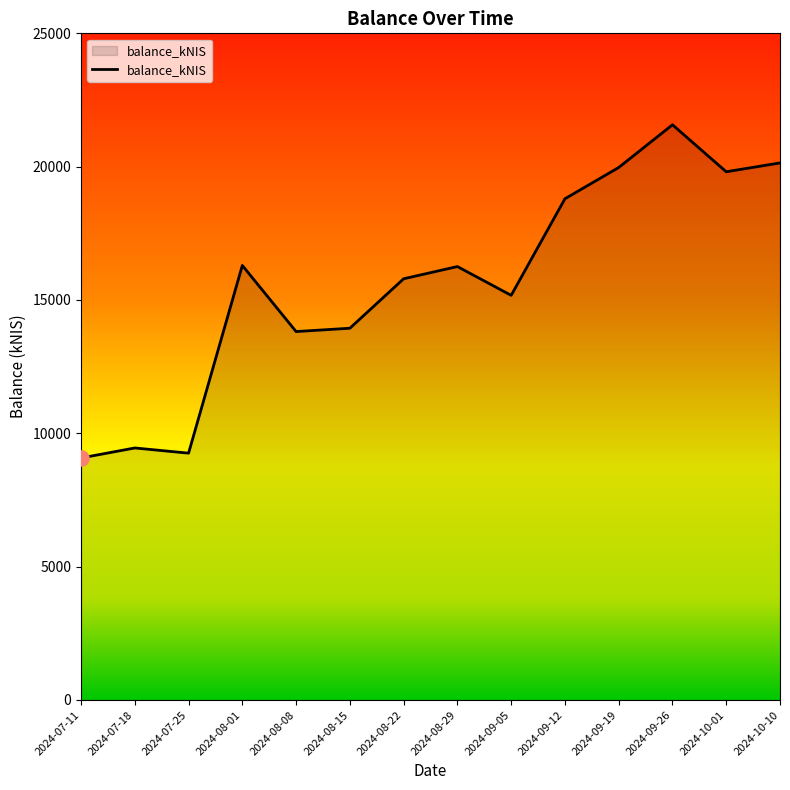

Which has a higher value, 2024-08-15 or 2024-09-12?

2024-09-12